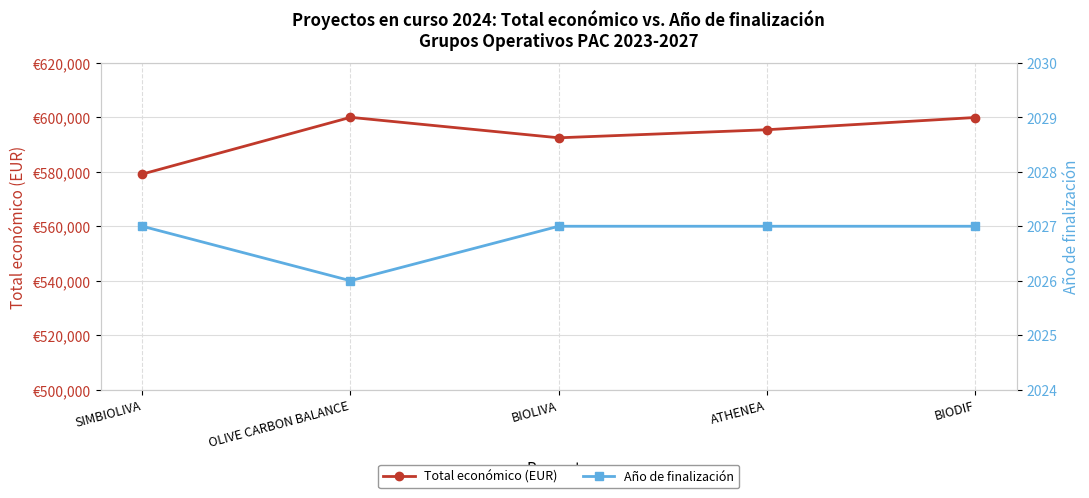

True or false: Año de finalización has more than 2 points higher than both neighbors.

False